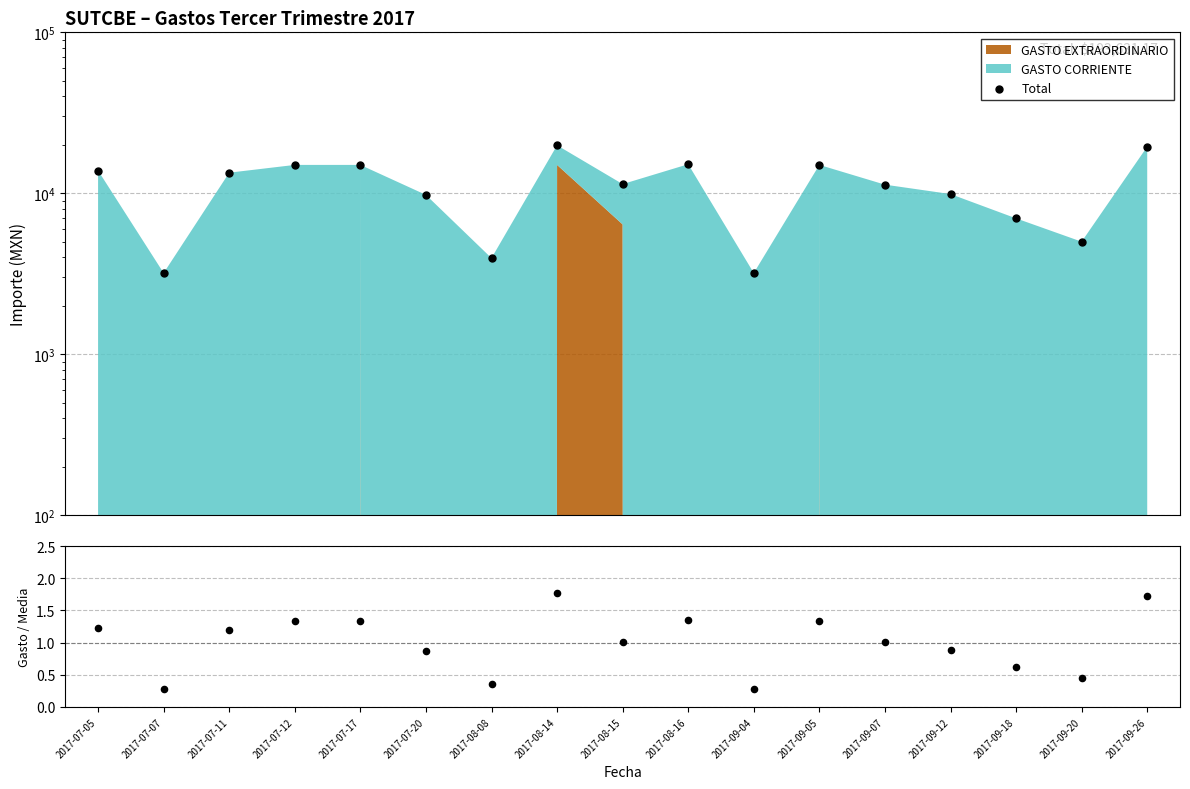

Which series contains the highest Y value?

Total